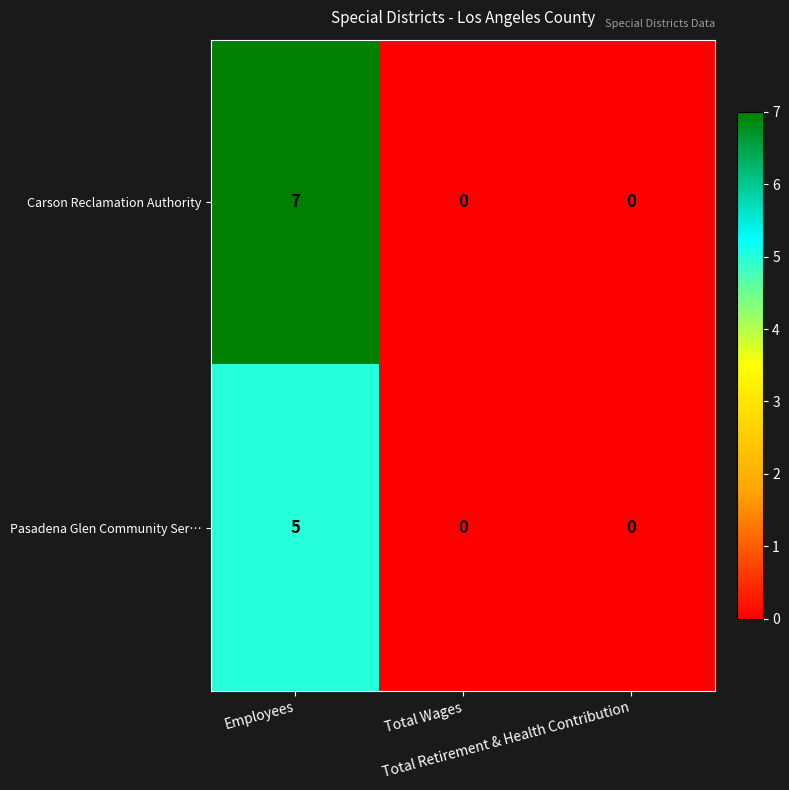

Rank the series by their maximum value, from lowest to highest.

Pasadena Glen Community Ser…, Carson Reclamation Authority